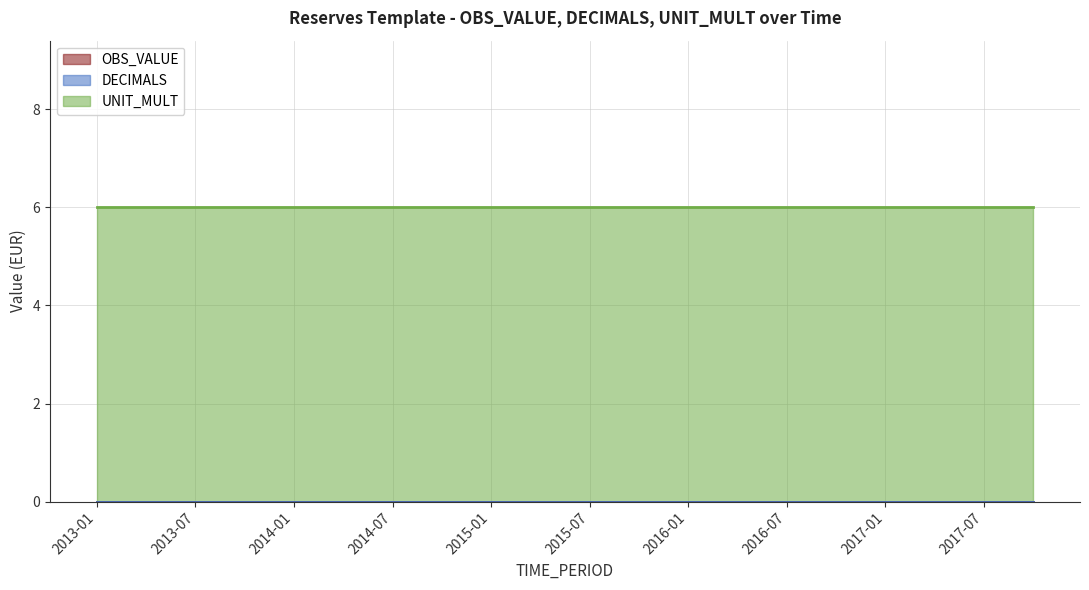

At which label is OBS_VALUE closest to 0?

2013-01